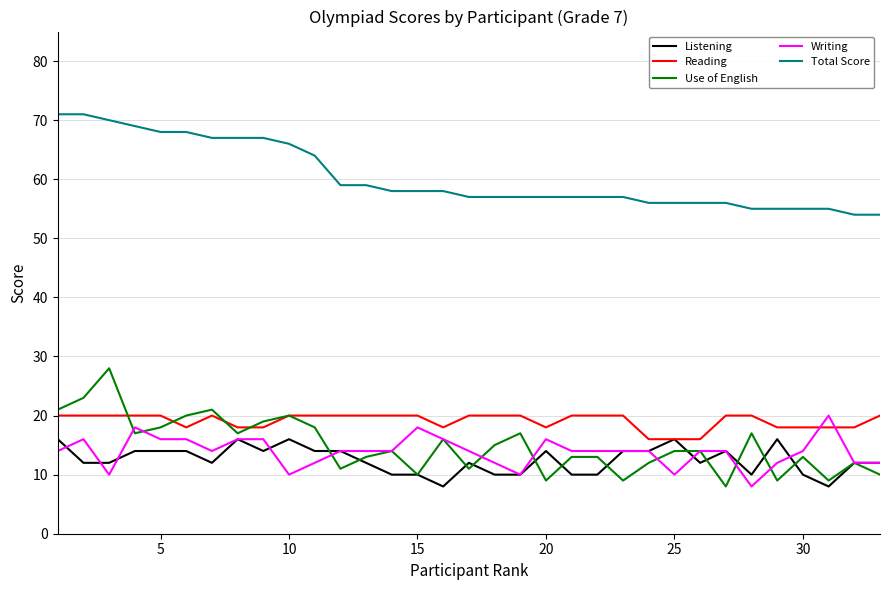

True or false: Reading and Total Score intersect in this chart.

False